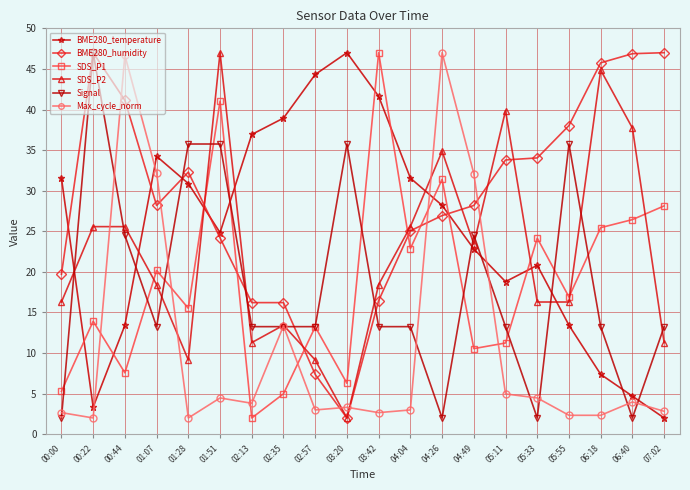

True or false: SDS_P2 has a value of 62.7 at 06:40.

False